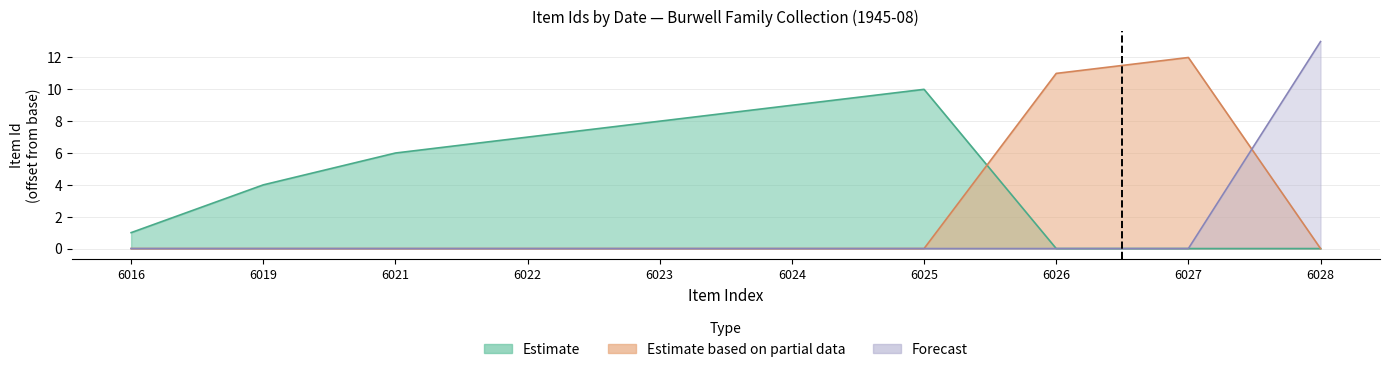

The value of Estimate based on partial data at 6027 is 12. True or false?

True